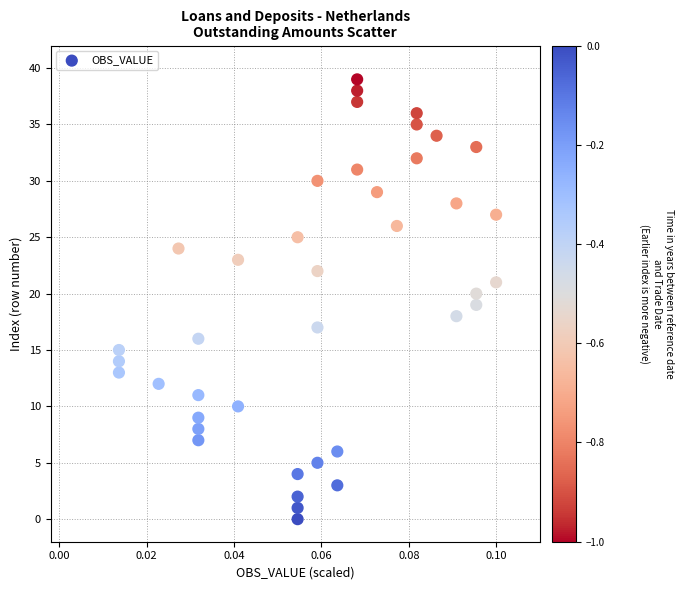

What is the range of Y values (max minus min)?

39